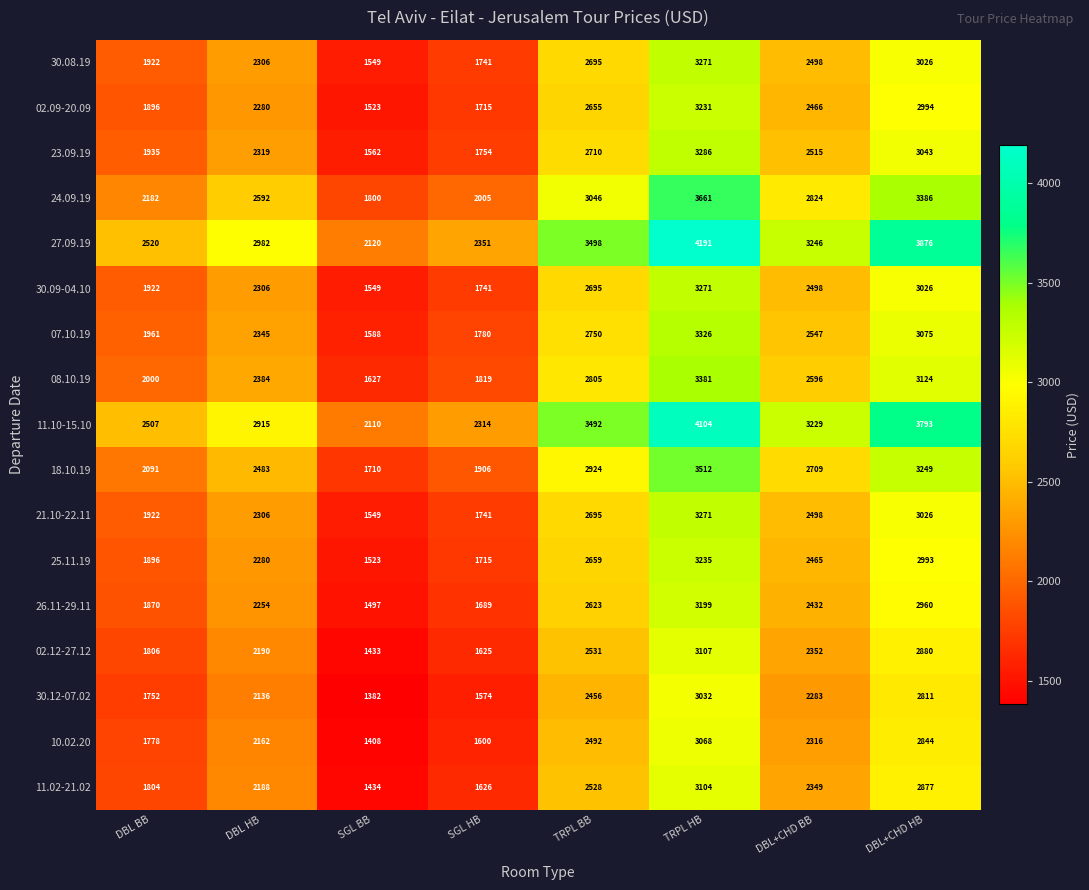

Read the 24.09.19 value at DBL+CHD BB, to the nearest 10.

2820